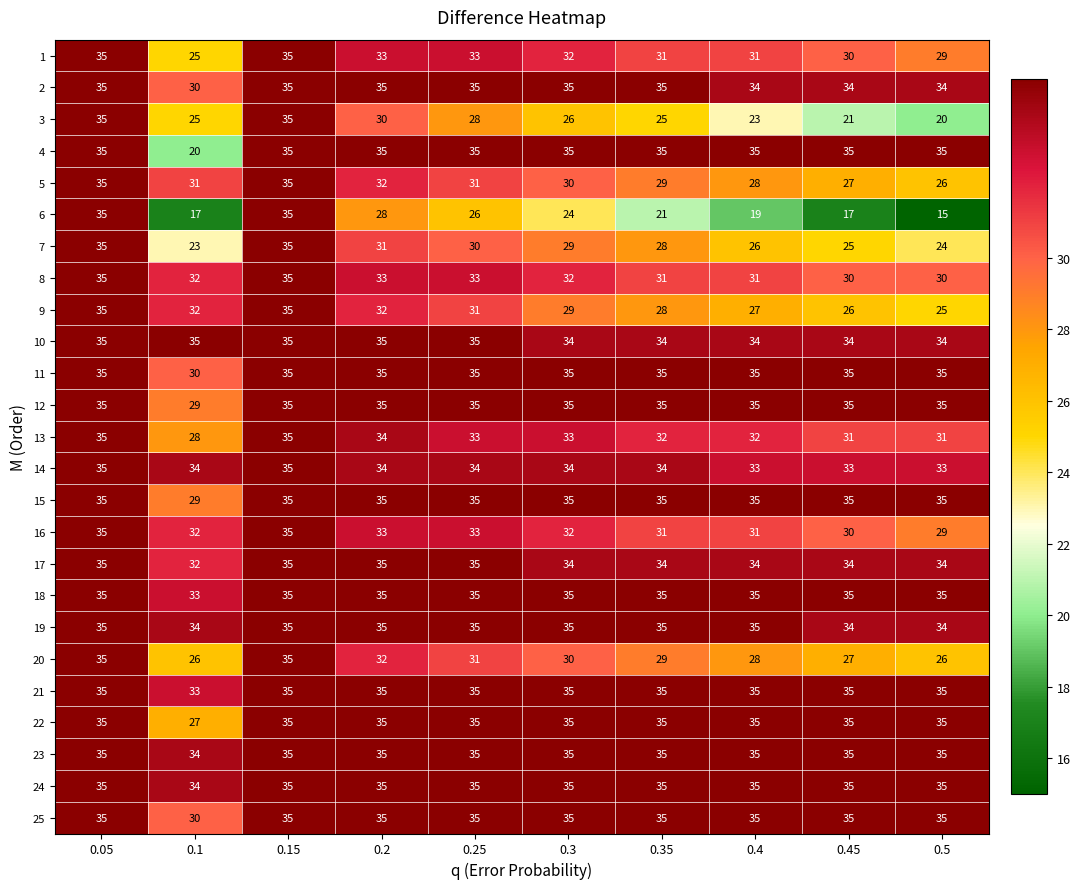

The 23 series shows 34 at 0.1. True or false?

True